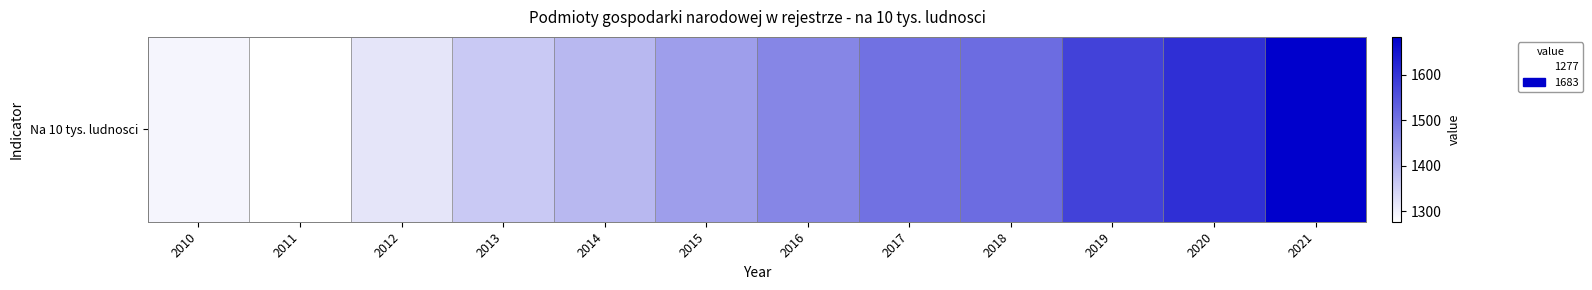

Is it true that the value at 2010 is 1999?

False